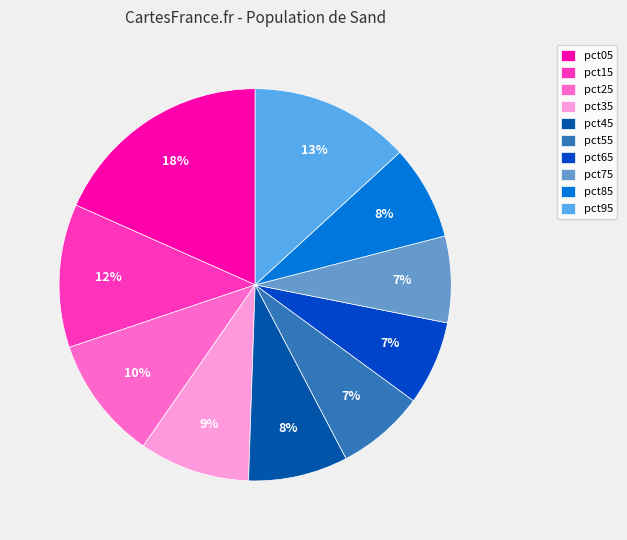

Do pct15 and pct55 together represent more than half of the pie?

No